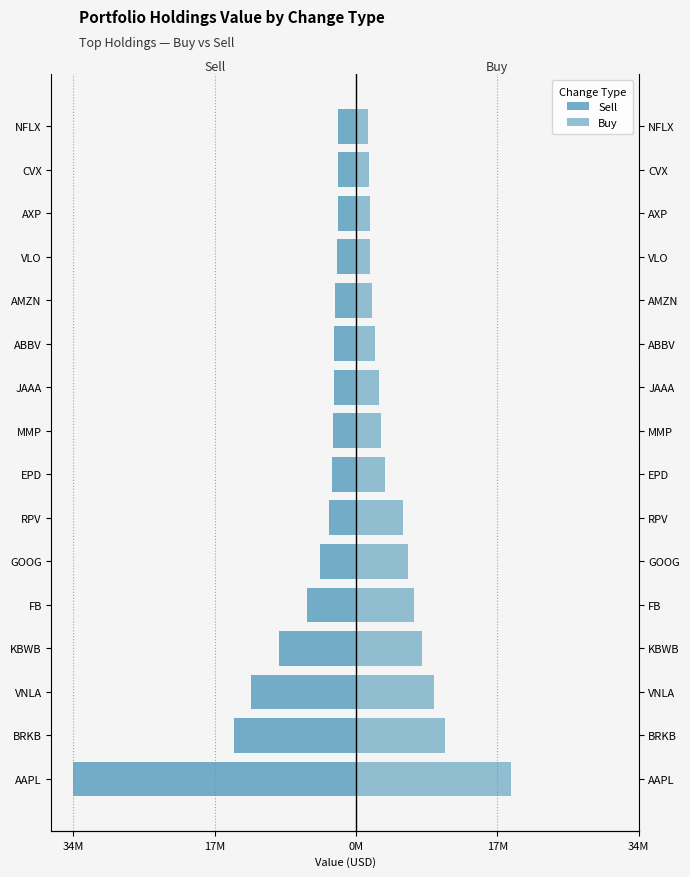

At VLO, list the series in order from smallest to largest.

Sell, Buy